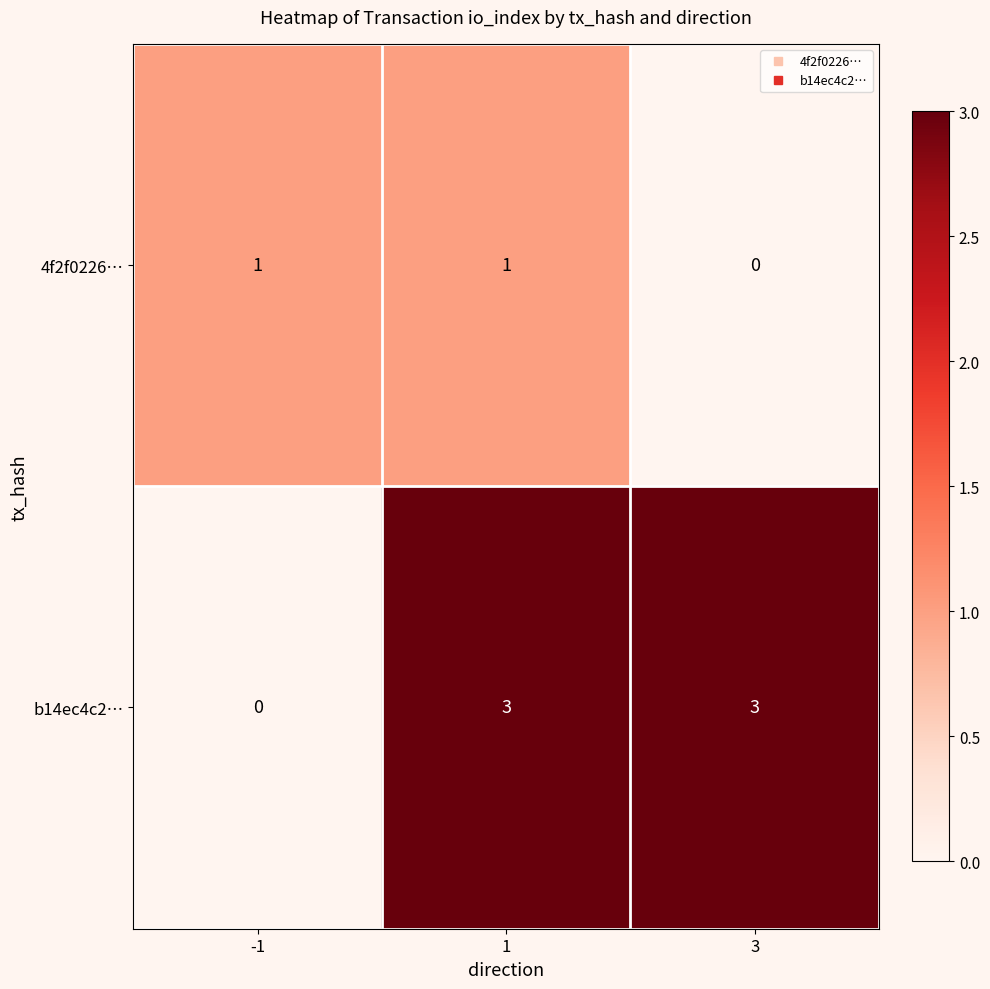

At 3, list the series in order from largest to smallest.

b14ec4c2…, 4f2f0226…